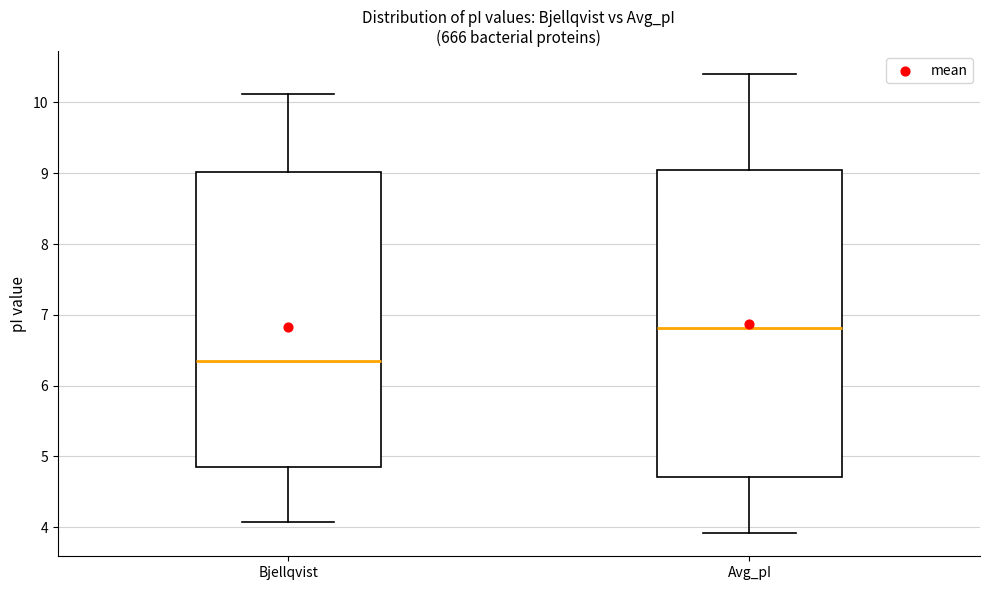

Reading left to right, transcribe this box plot: for each box, give where its median line is, the range the box spans, and where its two whiskers end, as read against the y-axis. The values are not printed on the chart, so give them approximately, as read against the axis.

Bjellqvist: median 6.4, box 4.9 to 9.0, whiskers 4.1 to 10.1
Avg_pI: median 6.8, box 4.7 to 9.0, whiskers 3.9 to 10.4